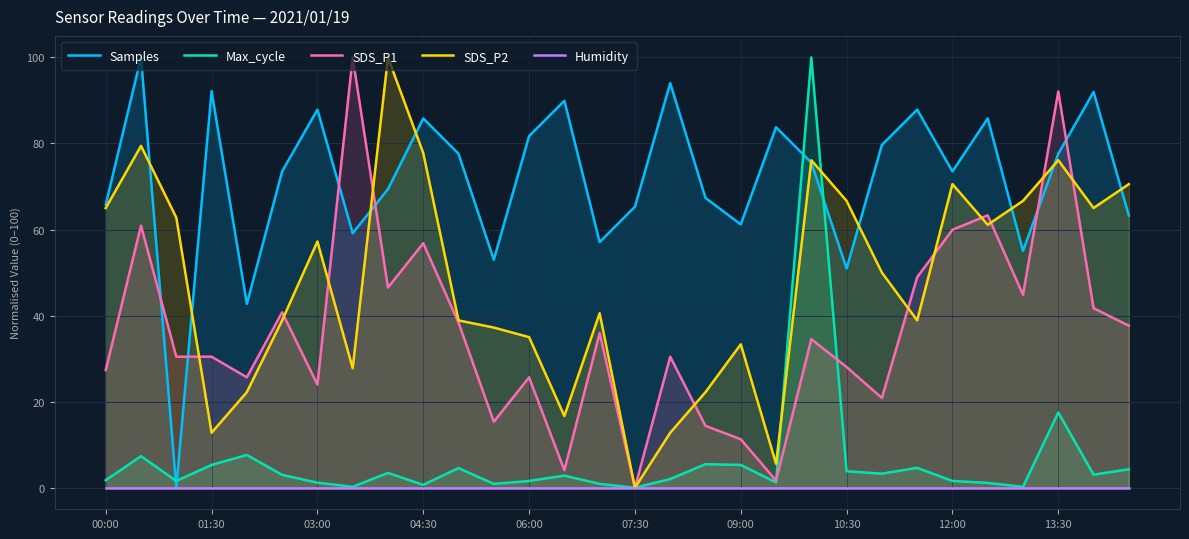

What position from the left is 23?

24